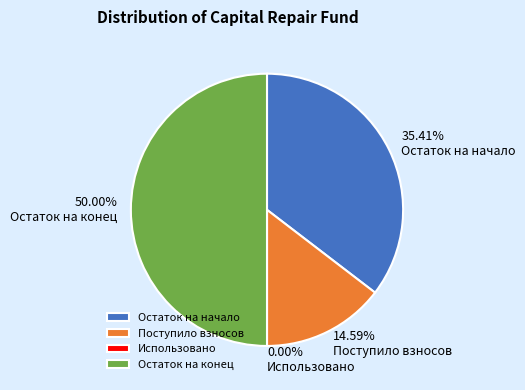

To the nearest percent, what portion does Остаток на начало represent?

35%